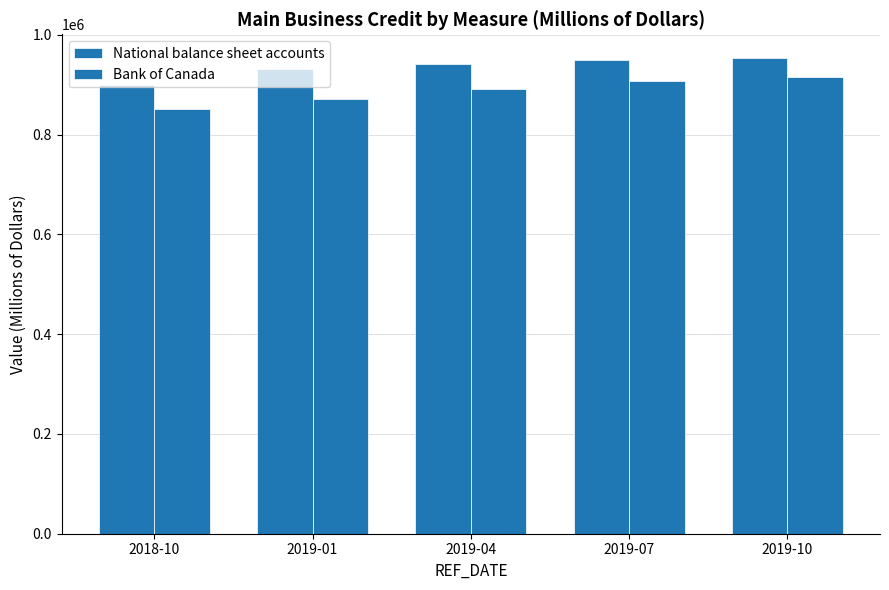

Which series changed the most between 2019-04 and 2019-07?

Bank of Canada